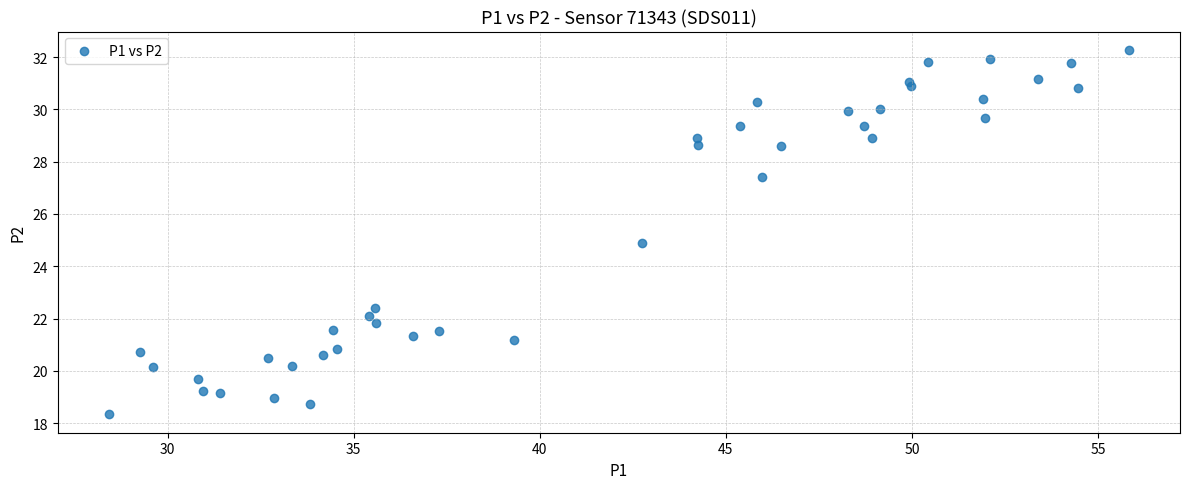

What is the range of X values (max minus min)?

27.4